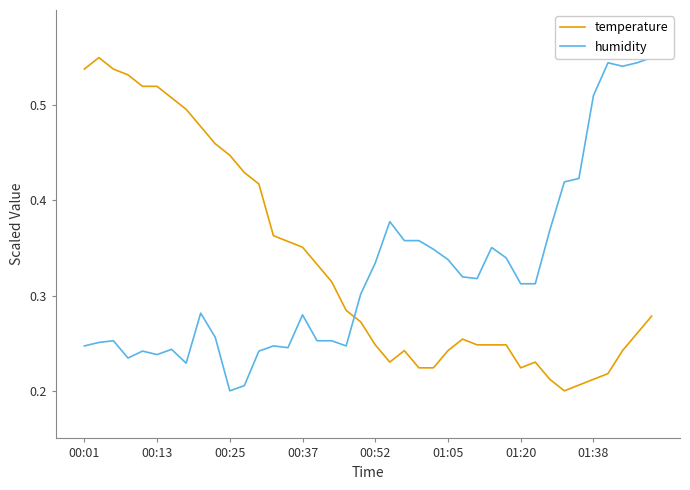

Is this an area chart (filled region under the line)?

No